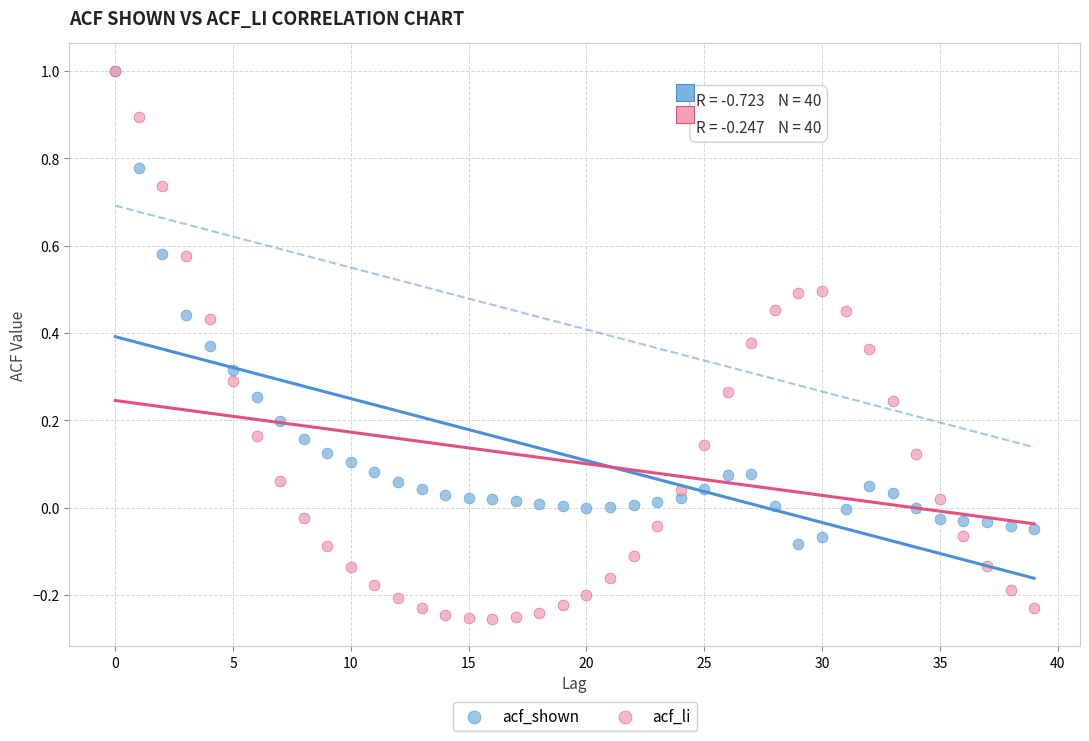

Which series contains the lowest Y value?

acf_li